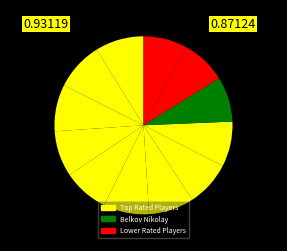

To the nearest percent, what is the average slice percentage?

8%